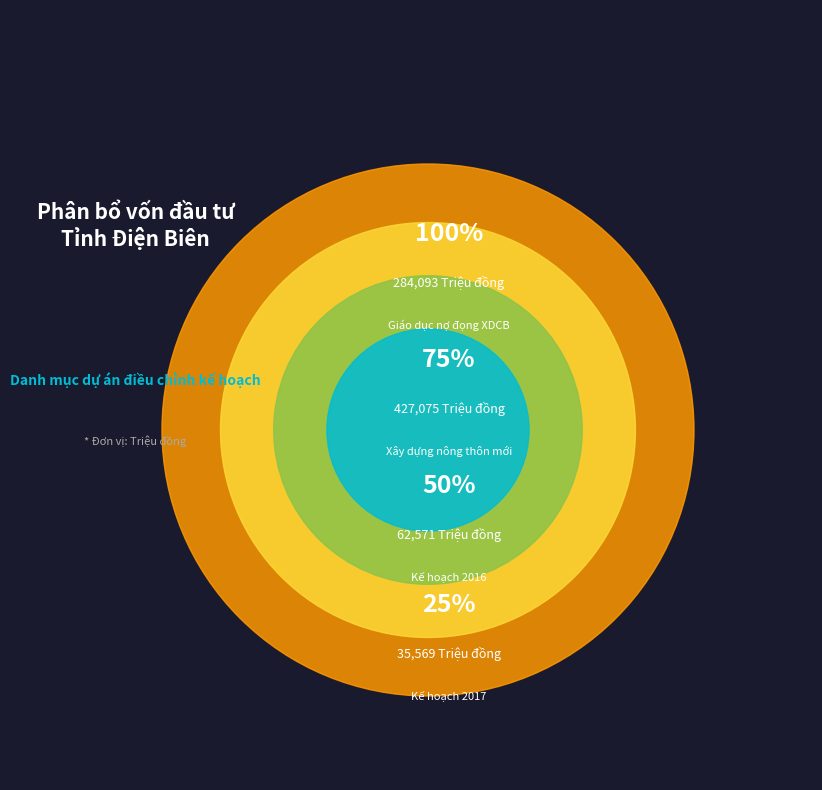

The Kế hoạch 2017 slice represents 4% of the pie. True or false?

True